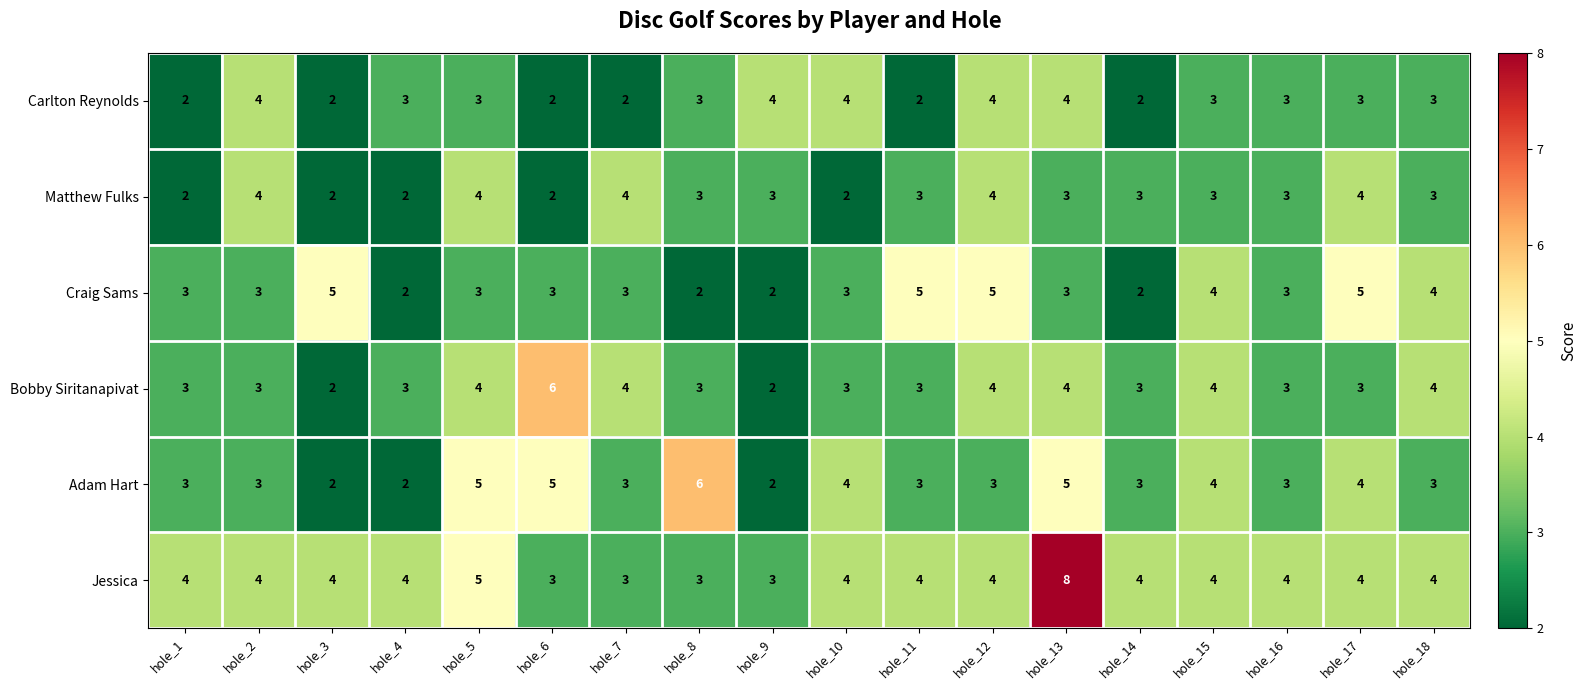

Count the Bobby Siritanapivat values in the range 3 to 4.

15